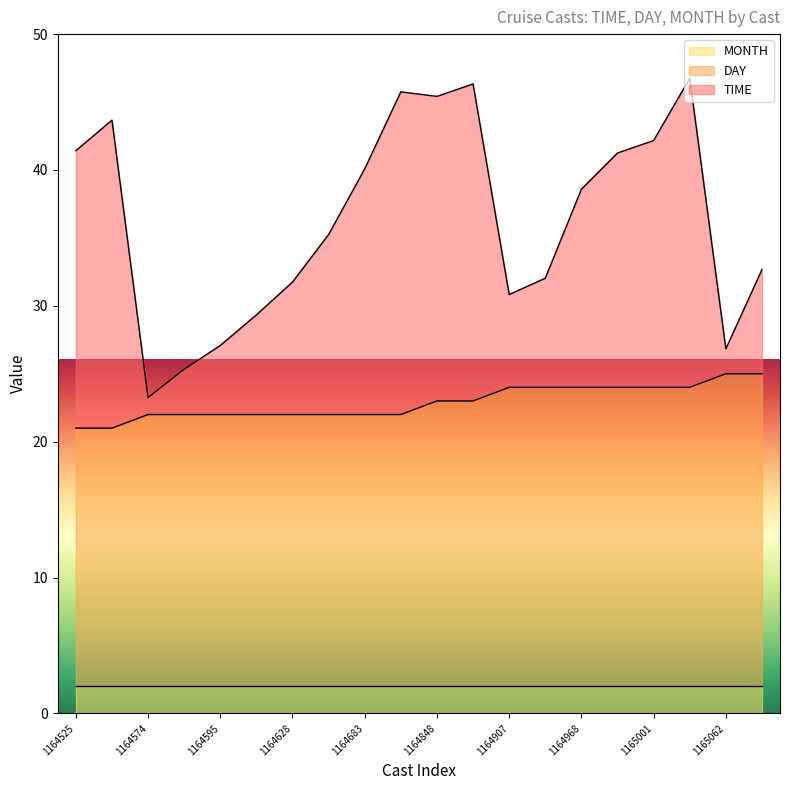

True or false: TIME and DAY intersect in this chart.

False